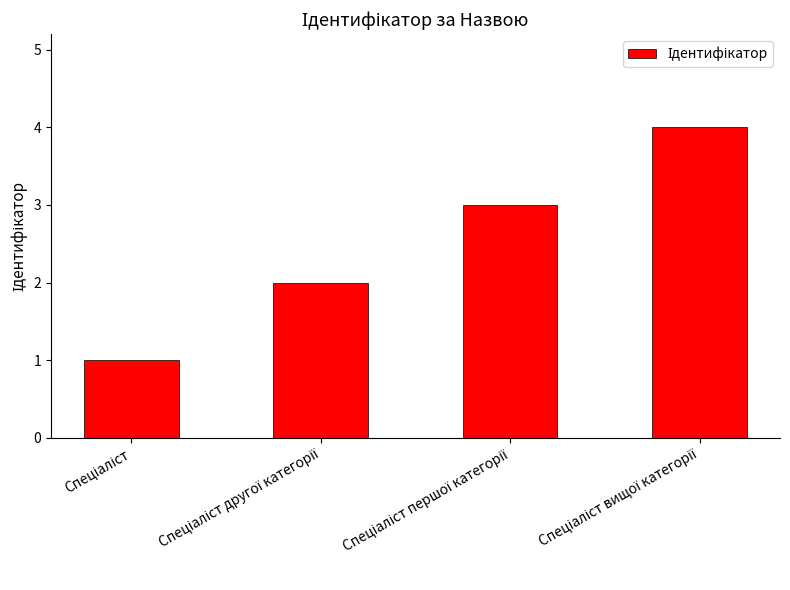

Reading left to right, list all the values displayed in this chart.

1	2	3	4